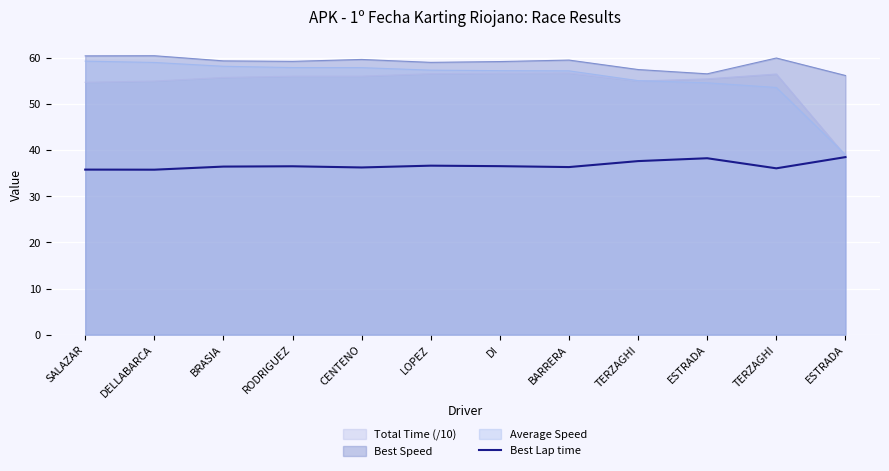

What are all the series names shown in the legend?

Total Time (/10), Best Speed, Average Speed, Best Lap time